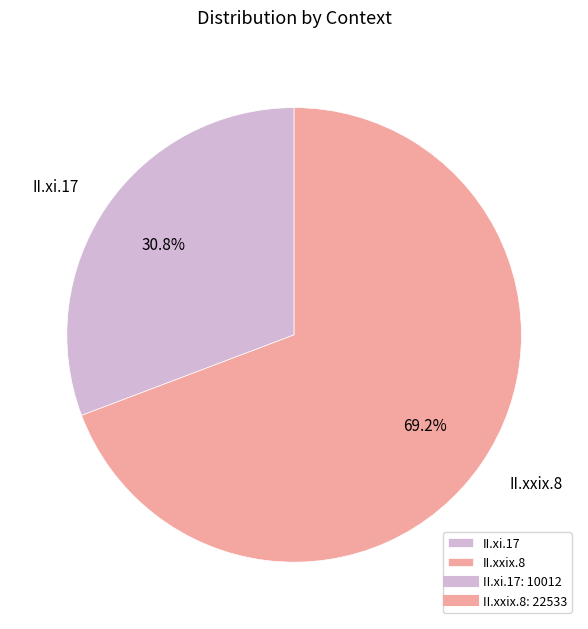

To the nearest percent, what percentage of the pie is II.xi.17?

31%